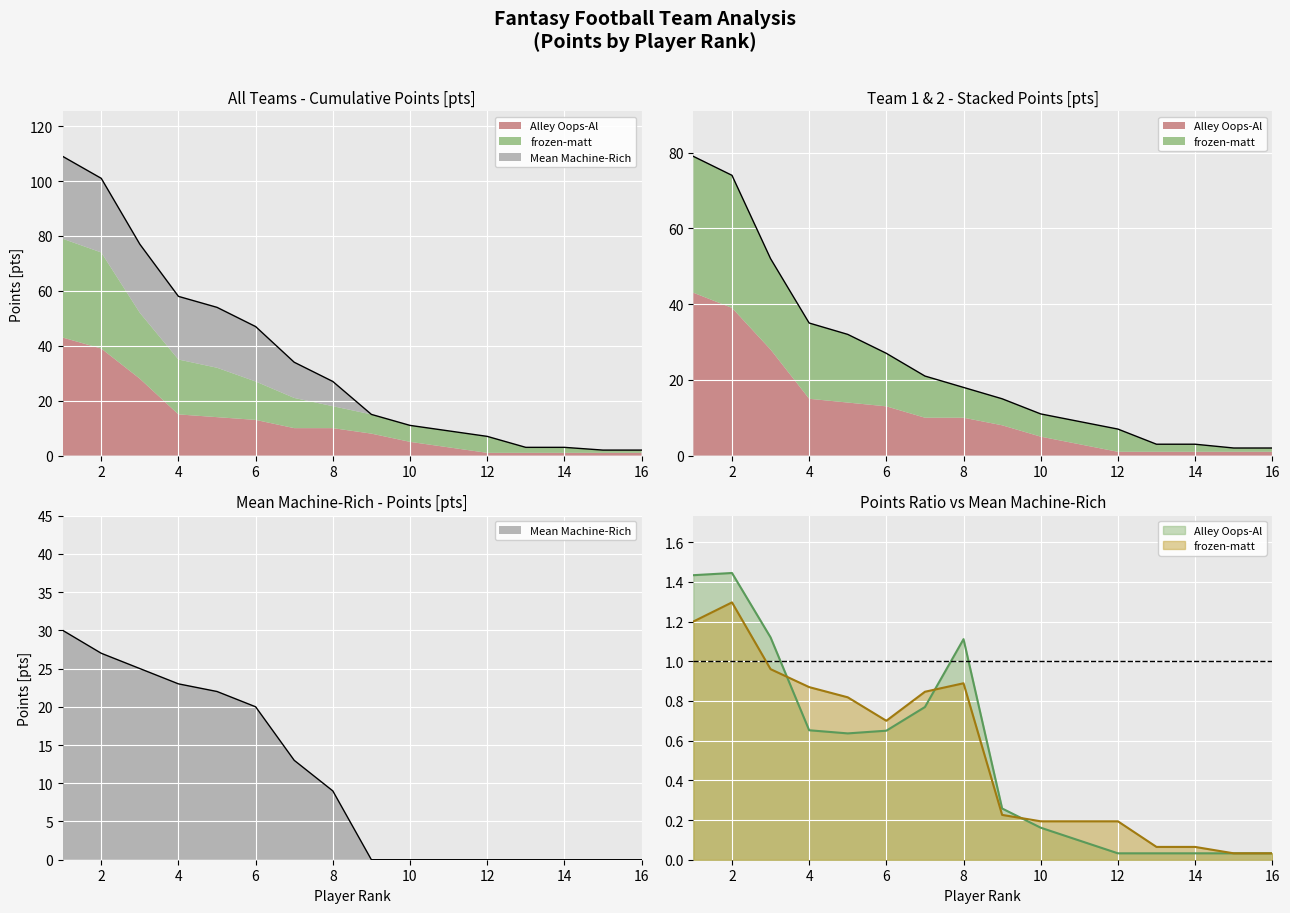

List the labels in order of frozen-matt value, largest first.

1, 2, 3, 4, 5, 6, 7, 8, 9, 10, 11, 12, 13, 14, 15, 16